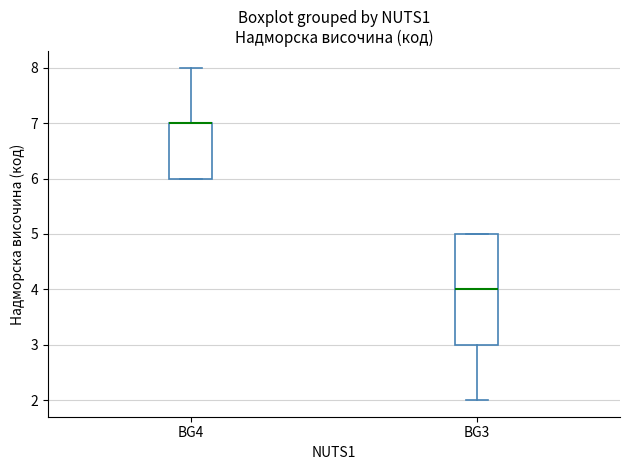

Reading left to right, read every box against the y-axis: the position of its median line, the range the box covers, and the ends of its whiskers. The values are not printed on the chart, so give them approximately, as read against the axis.

BG4: median 7 (drawn on the box's upper edge), box 6 to 7, whiskers 6 to 8
BG3: median 4, box 3 to 5, whiskers 2 to 5